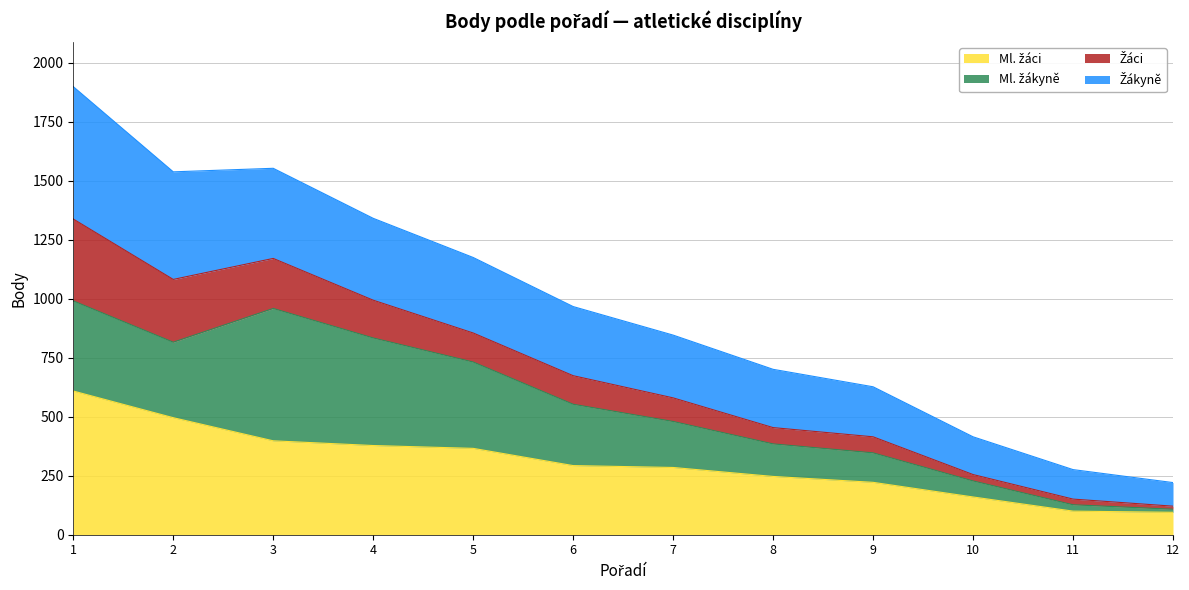

True or false: Ml. žáci and Žákyně cross at least once.

False